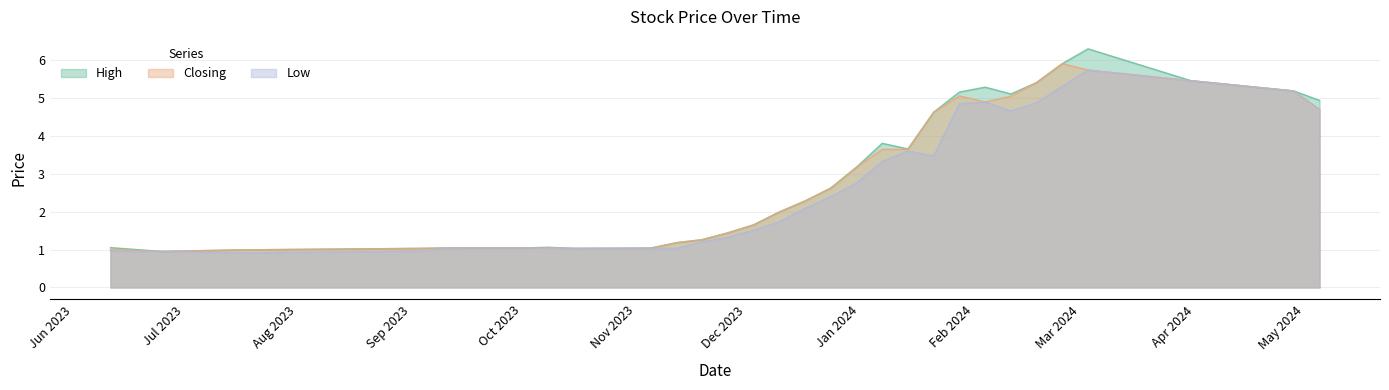

Which has a higher value, 19/11/2023 or 17/12/2023?

17/12/2023